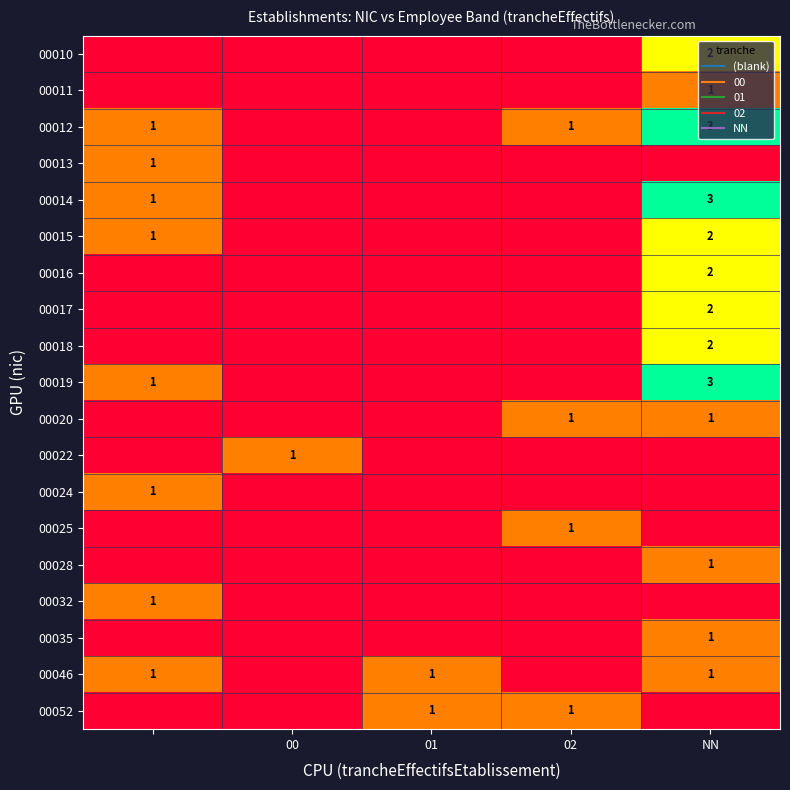

At which label is 00032 closest to 0?

00